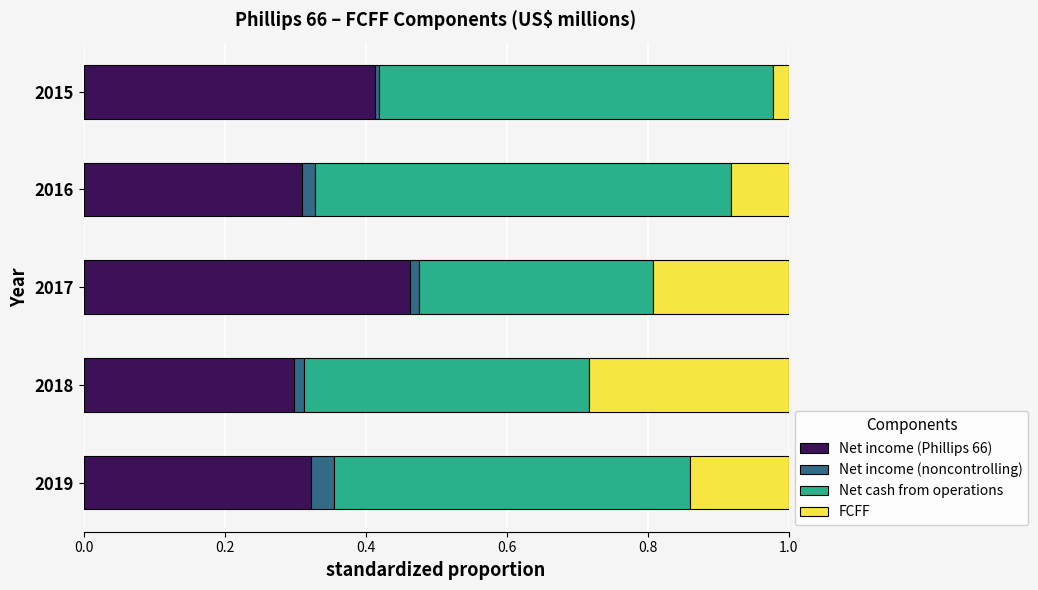

The Net income (Phillips 66) series shows 0.2 at 2017. True or false?

False